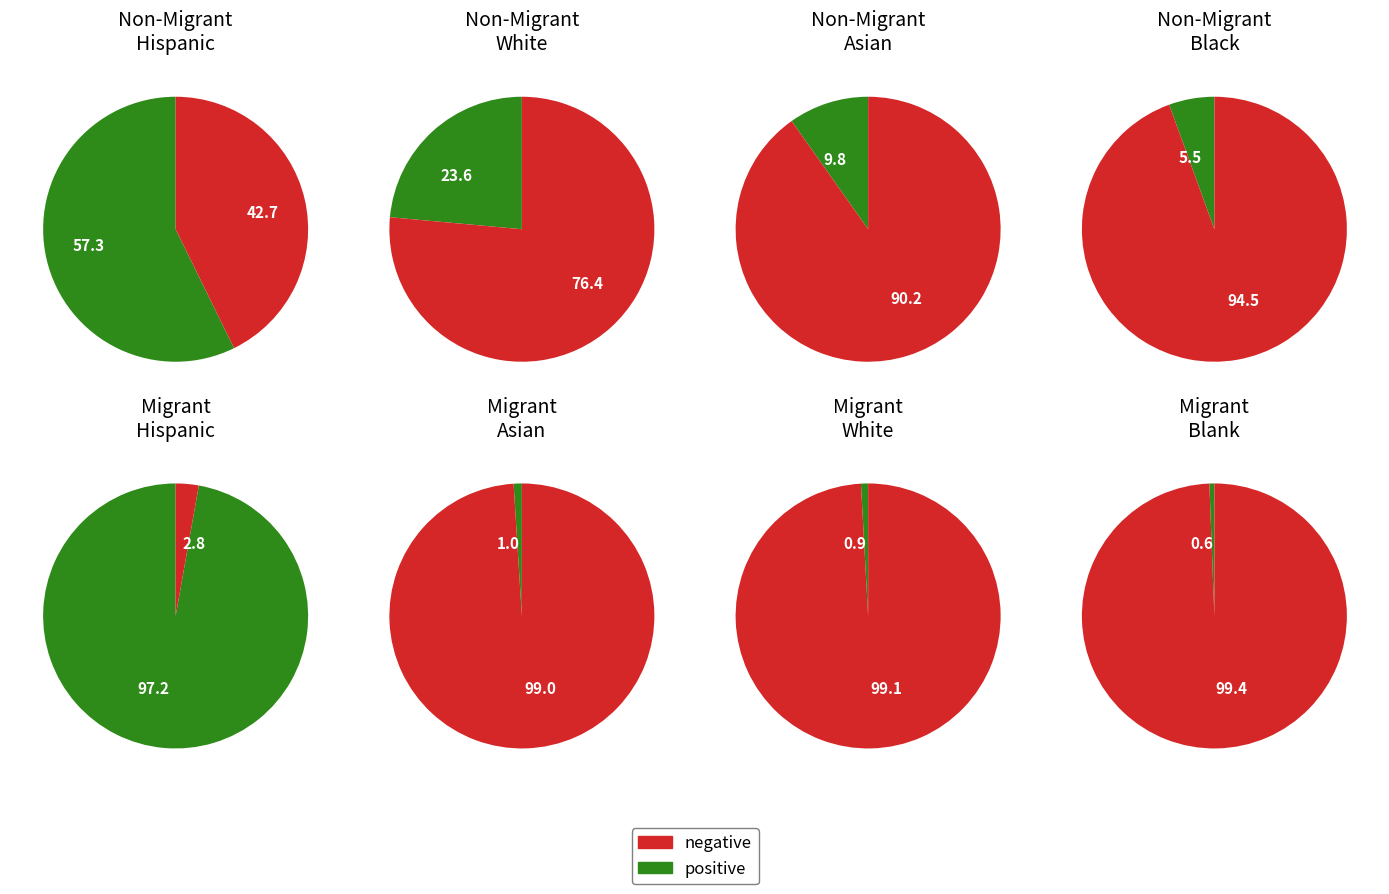

The White slice represents 30% of the pie. True or false?

False